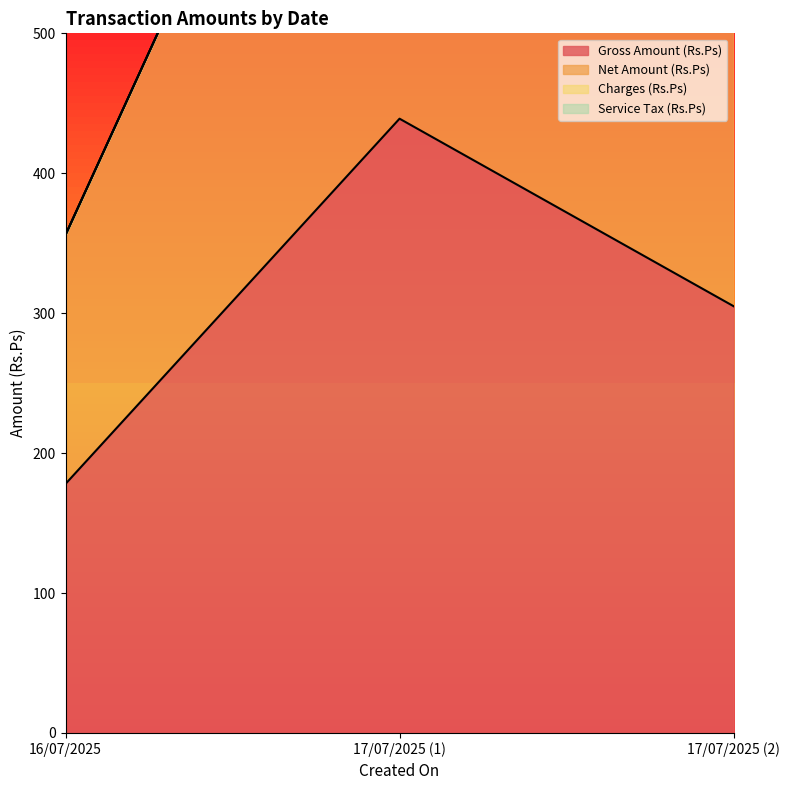

The value of Net Amount (Rs.Ps) at 16/07/2025 is 516. True or false?

False